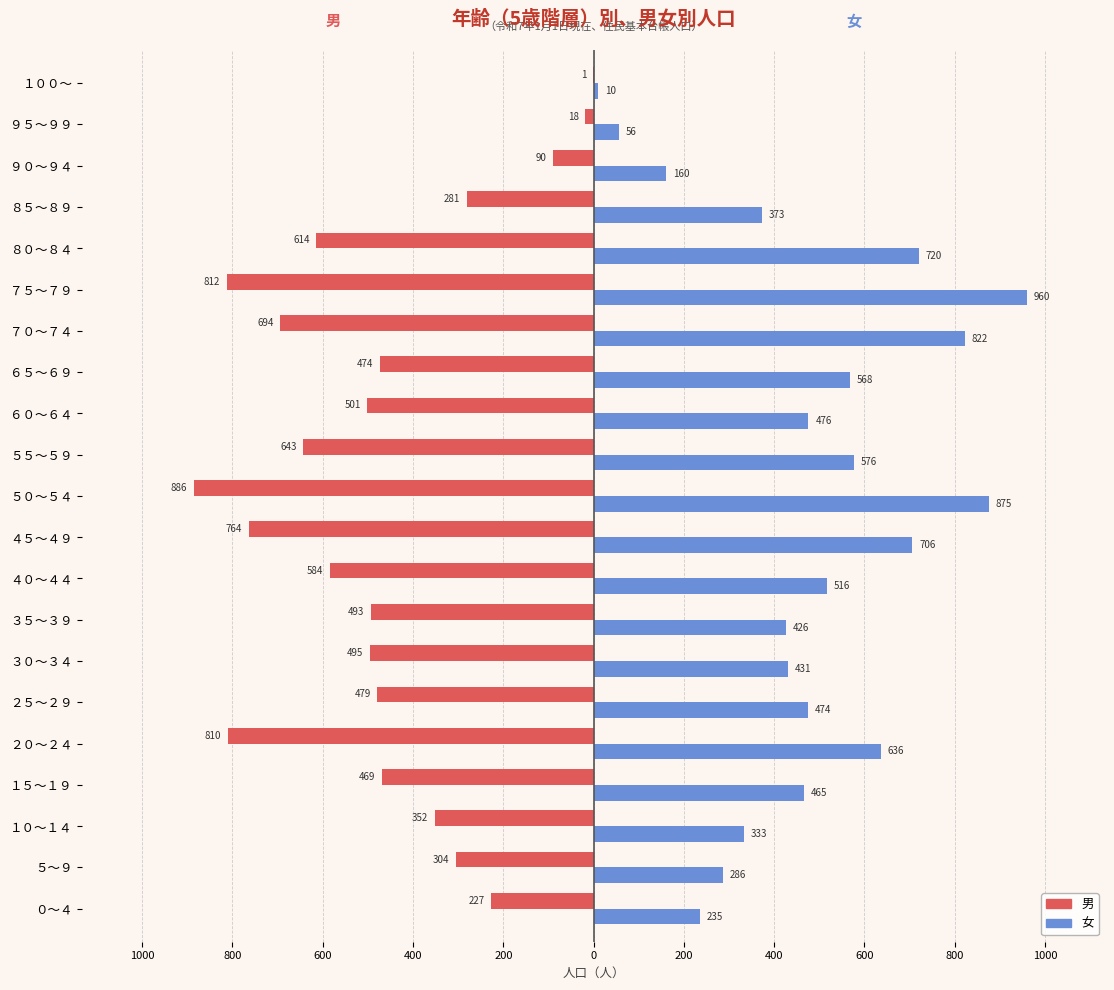

What are all the series names shown in the legend?

男, 女